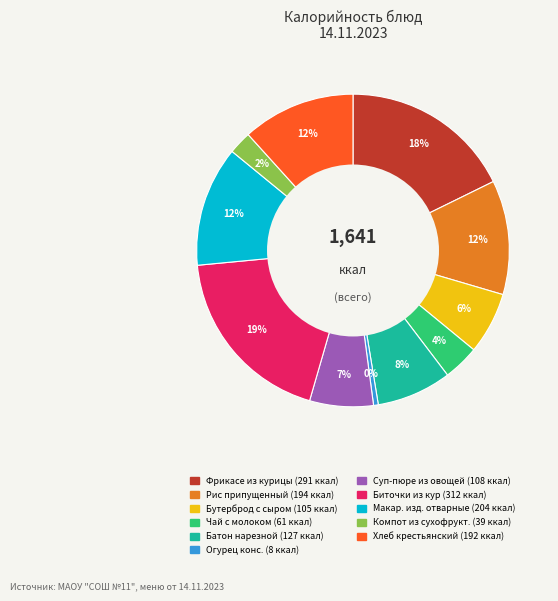

Does any single category account for the majority?

No